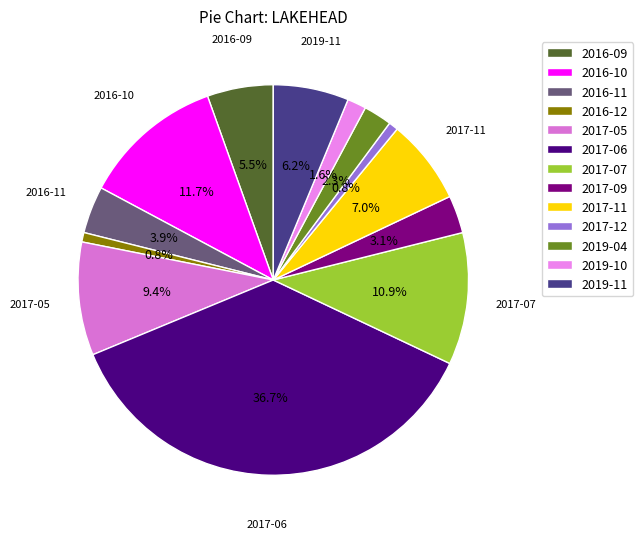

Is it true that 2017-12 is 1% of the pie?

True